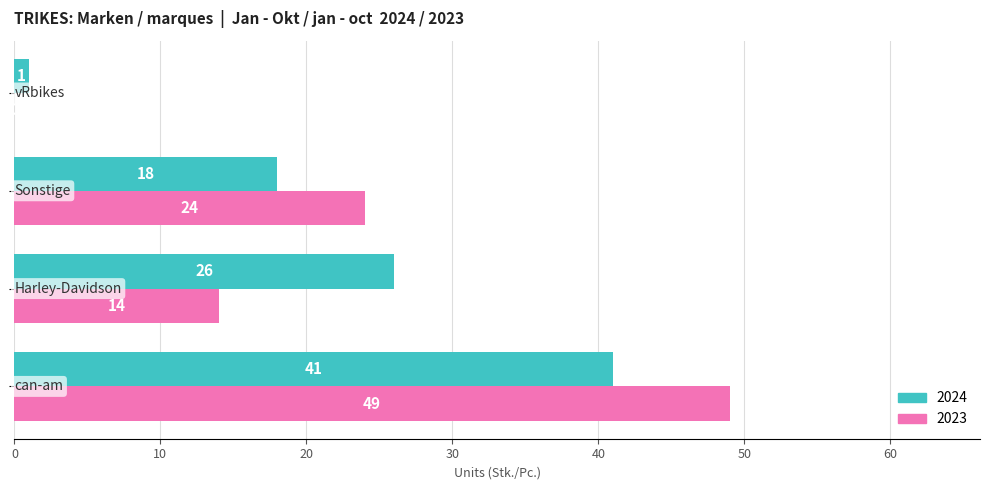

What is the maximum value shown in the chart?

49